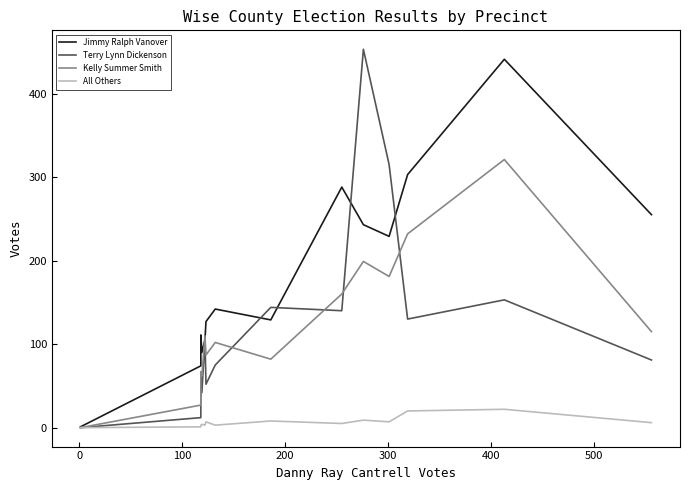

After their last crossing, which series has the higher values: Terry Lynn Dickenson or Kelly Summer Smith?

Kelly Summer Smith